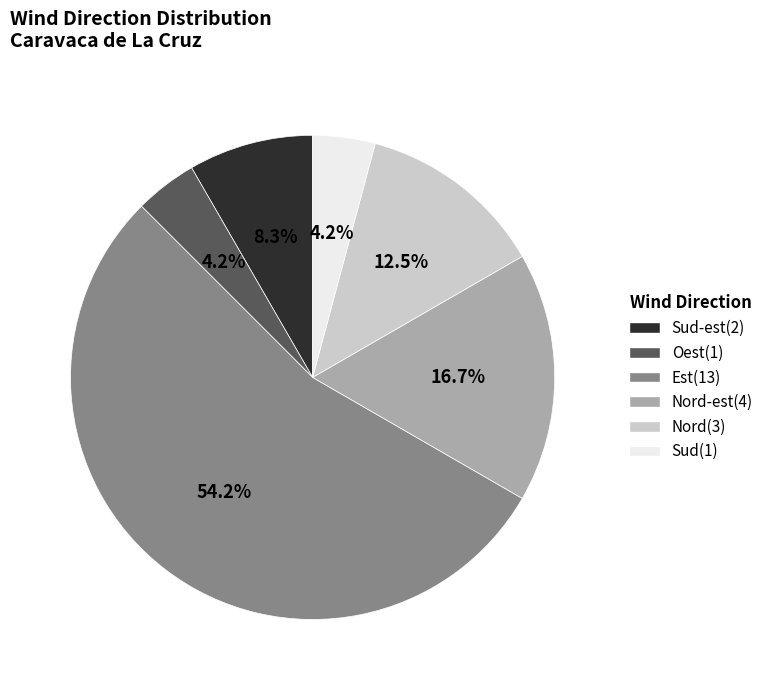

Does any single category account for the majority?

Yes